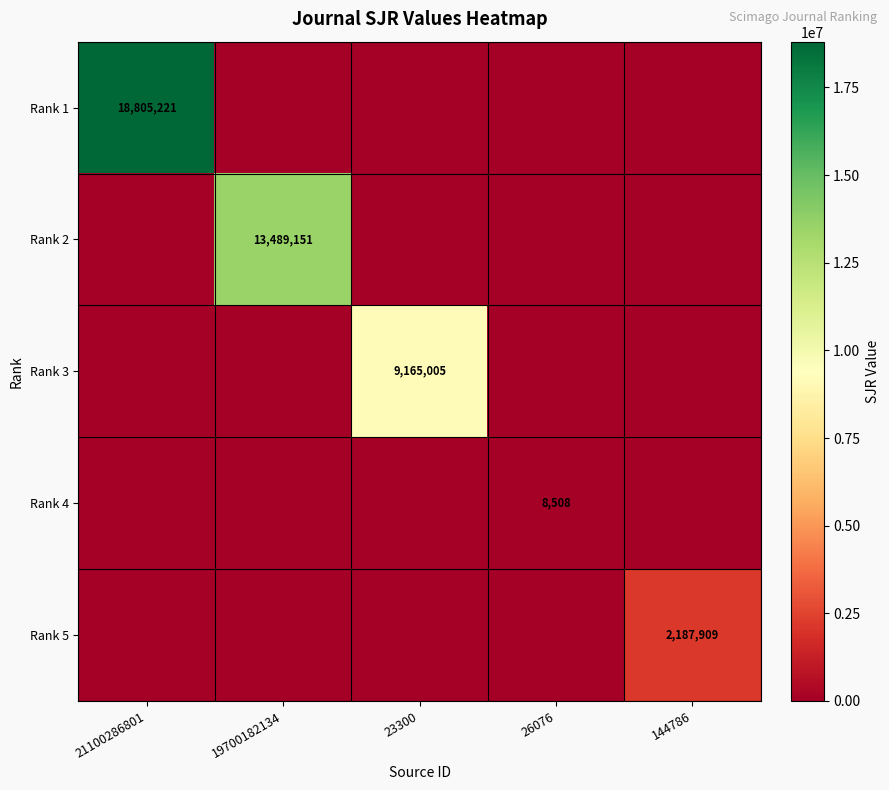

True or false: Rank 5 has a value of 3495354 at 144786.

False